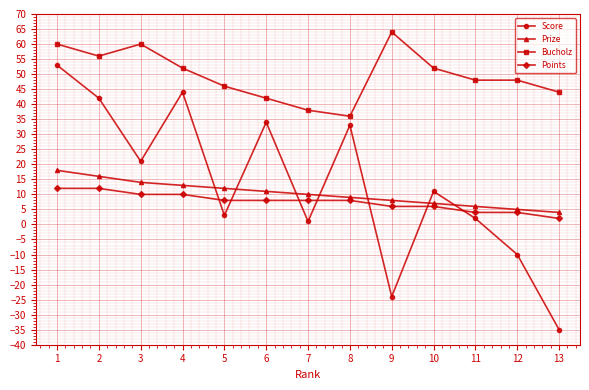

At how many categories does at least one series exceed 3?

13